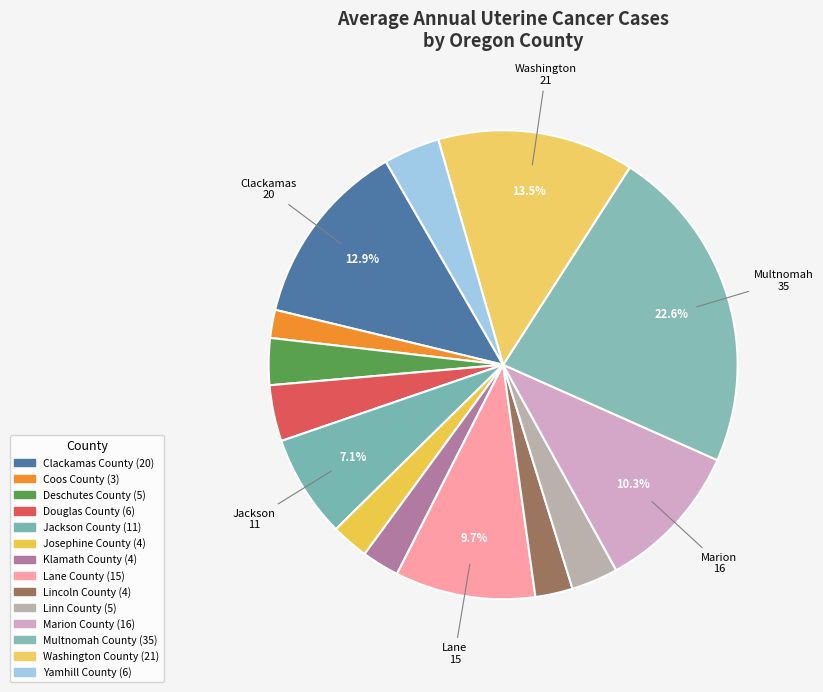

Rank the categories by value from lowest to highest.

Coos County, Josephine County, Klamath County, Lincoln County, Deschutes County, Linn County, Douglas County, Yamhill County, Jackson County, Lane County, Marion County, Clackamas County, Washington County, Multnomah County